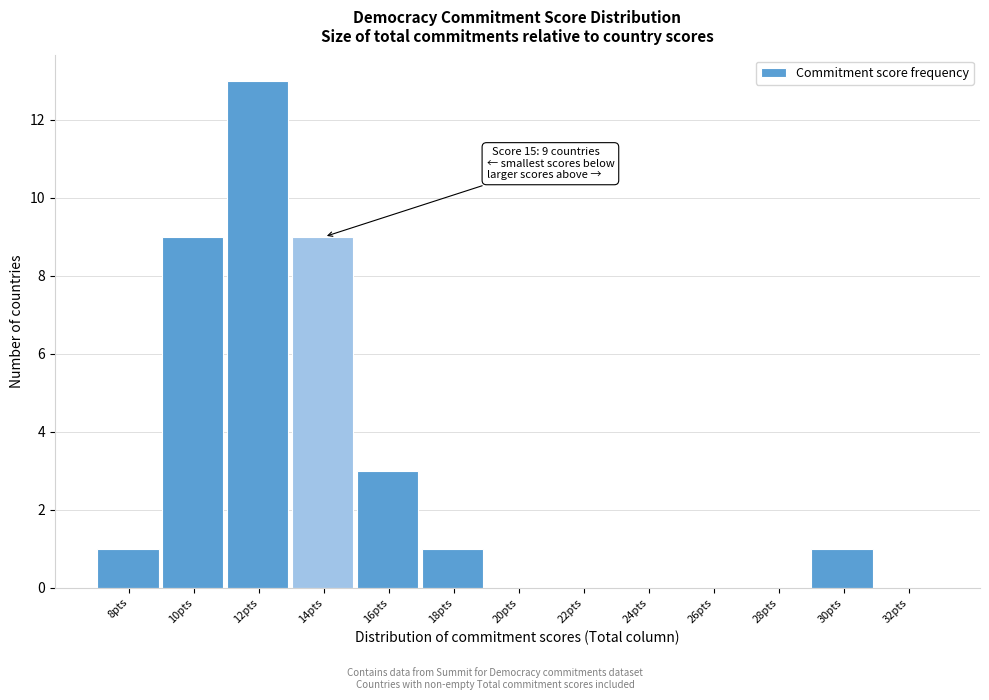

Reading right to left, transcribe all the data shown in this chart.

32pts=0	30pts=1	28pts=0	26pts=0	24pts=0	22pts=0	20pts=0	18pts=1	16pts=3	14pts=9	12pts=13	10pts=9	8pts=1